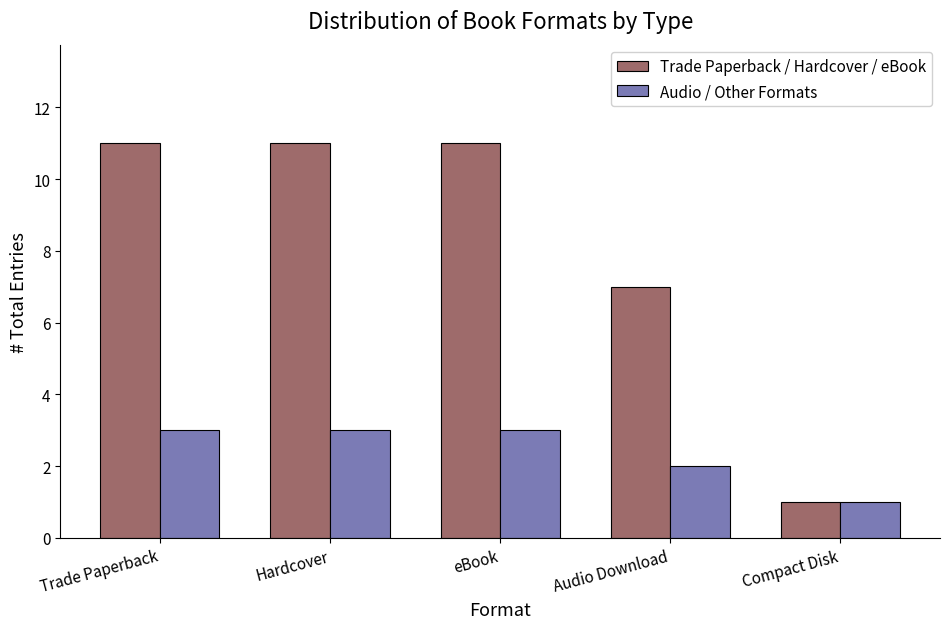

Reading right to left, list all the values displayed in this chart.

Trade Paperback / Hardcover / eBook: Compact Disk=1	Audio Download=7	eBook=11	Hardcover=11	Trade Paperback=11
Audio / Other Formats: Compact Disk=1	Audio Download=2	eBook=3	Hardcover=3	Trade Paperback=3